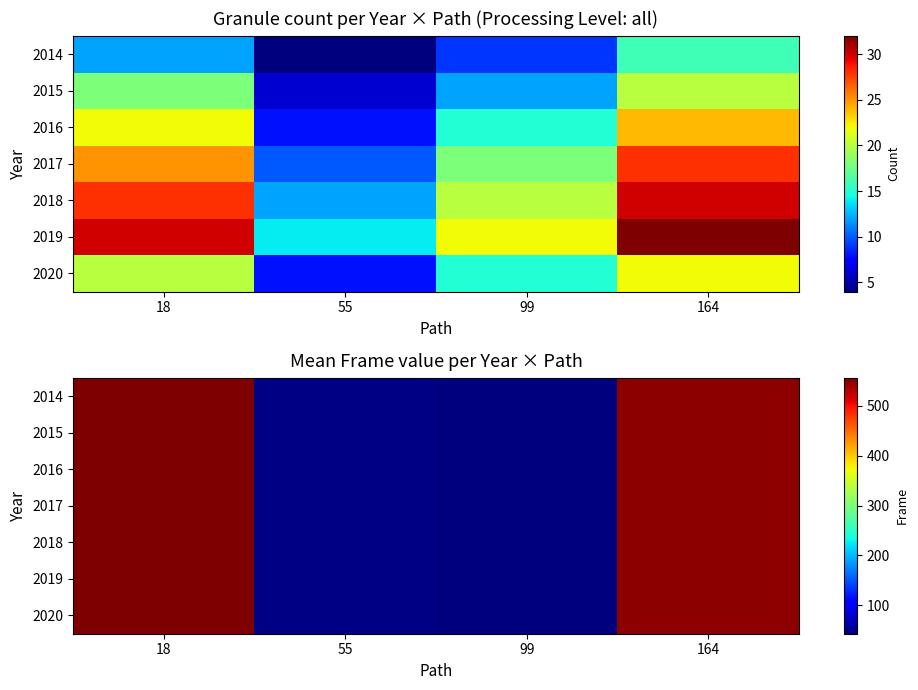

What is the difference between the maximum and minimum values in the 2019 series?

513